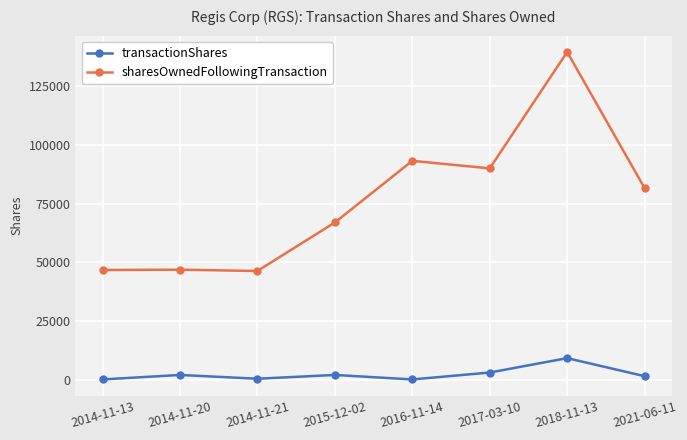

List the series in order of their overall mean, highest first.

sharesOwnedFollowingTransaction, transactionShares